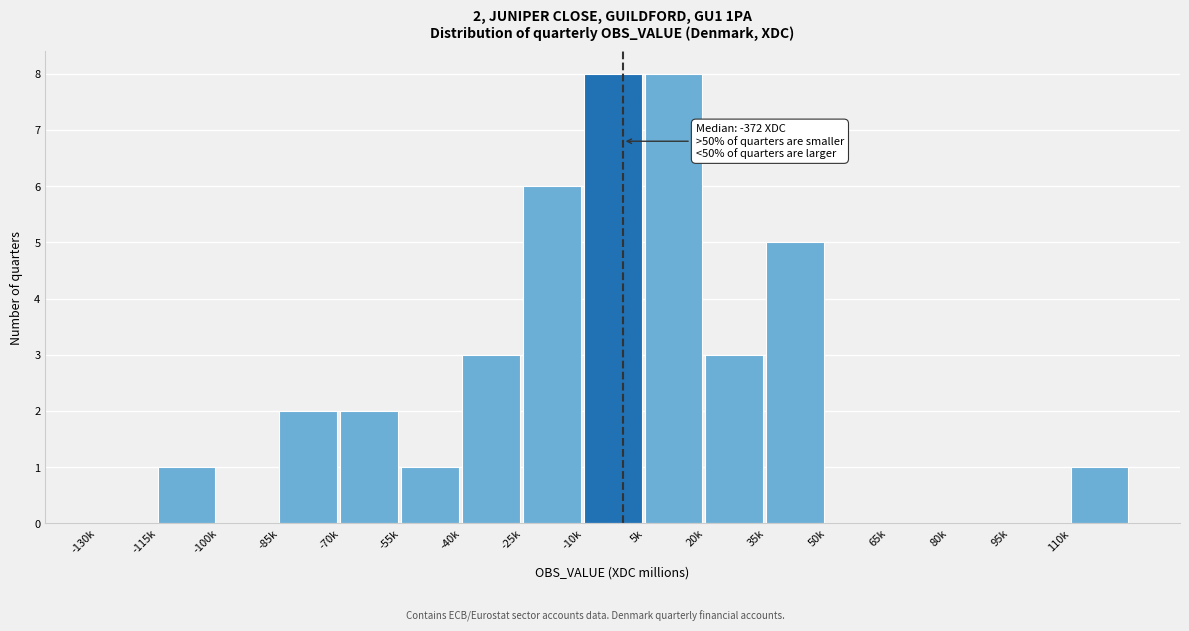

Reading right to left, list all the values displayed in this chart.

110k=1	95k=0	80k=0	65k=0	50k=0	35k=5	20k=3	5k=8	-10k=8	-25k=6	-40k=3	-55k=1	-70k=2	-85k=2	-100k=0	-115k=1	-130k=0